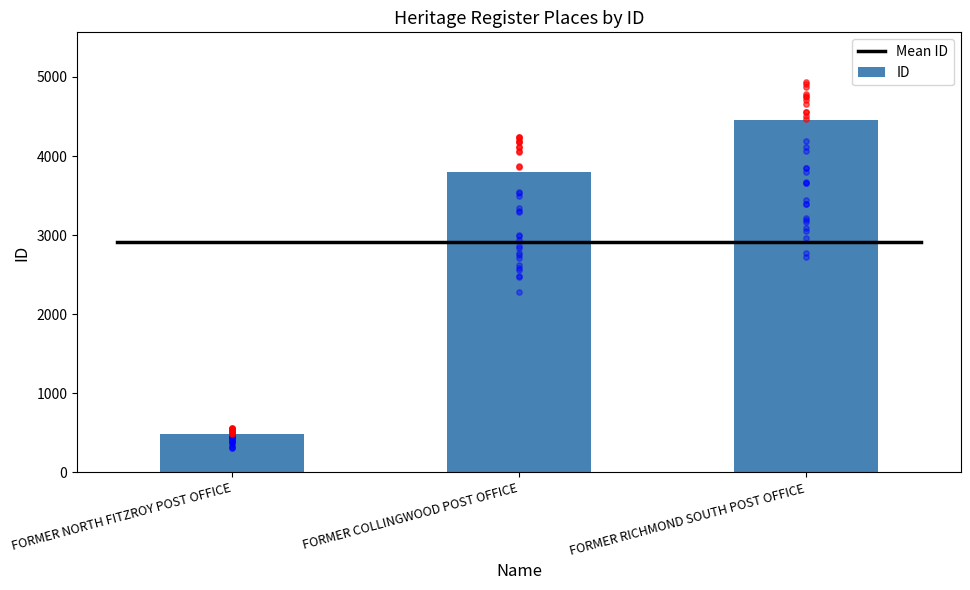

What is the change in value from FORMER NORTH FITZROY POST OFFICE to FORMER COLLINGWOOD POST OFFICE?

+3305